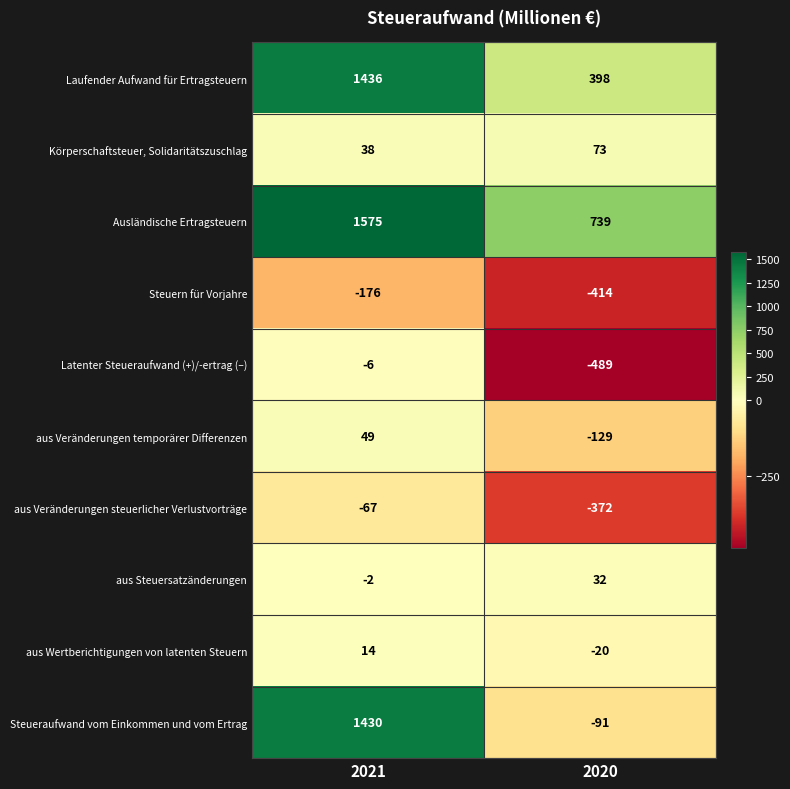

Reading left to right, what are all the values shown in this chart?

Laufender Aufwand für Ertragsteuern: 1436	398
Körperschaftsteuer, Solidaritätszuschlag: 38	73
Ausländische Ertragsteuern: 1575	739
Steuern für Vorjahre: -176	-414
Latenter Steueraufwand (+)/-ertrag (–): -6	-489
aus Veränderungen temporärer Differenzen: 49	-129
aus Veränderungen steuerlicher Verlustvorträge: -67	-372
aus Steuersatzänderungen: -2	32
aus Wertberichtigungen von latenten Steuern: 14	-20
Steueraufwand vom Einkommen und vom Ertrag: 1430	-91